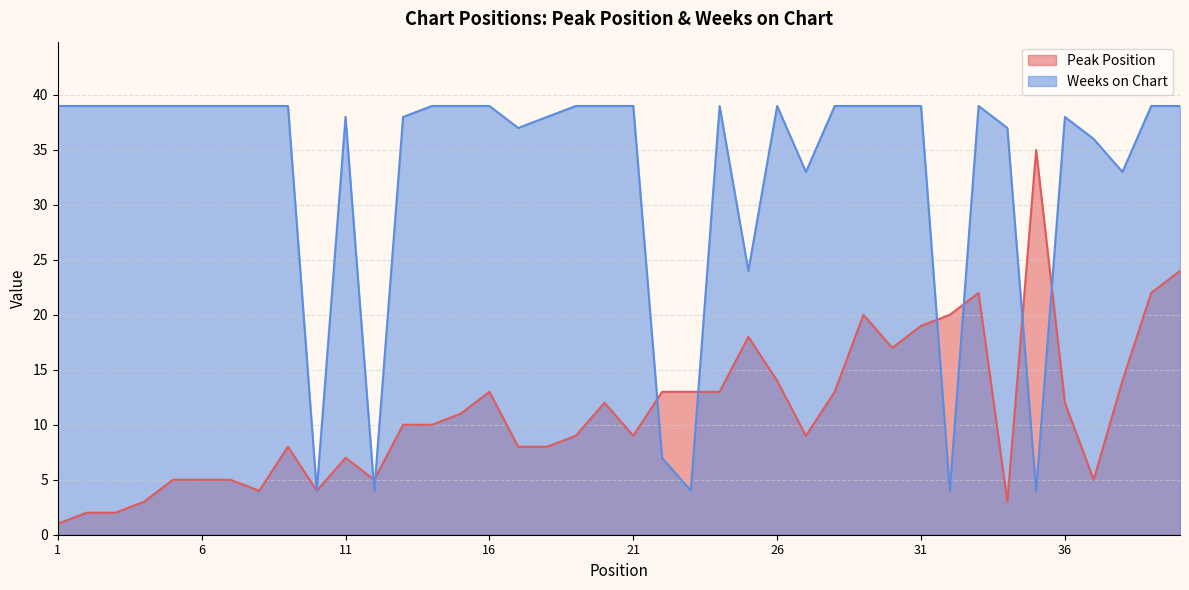

What are all the series names shown in the legend?

Peak Position, Weeks on Chart